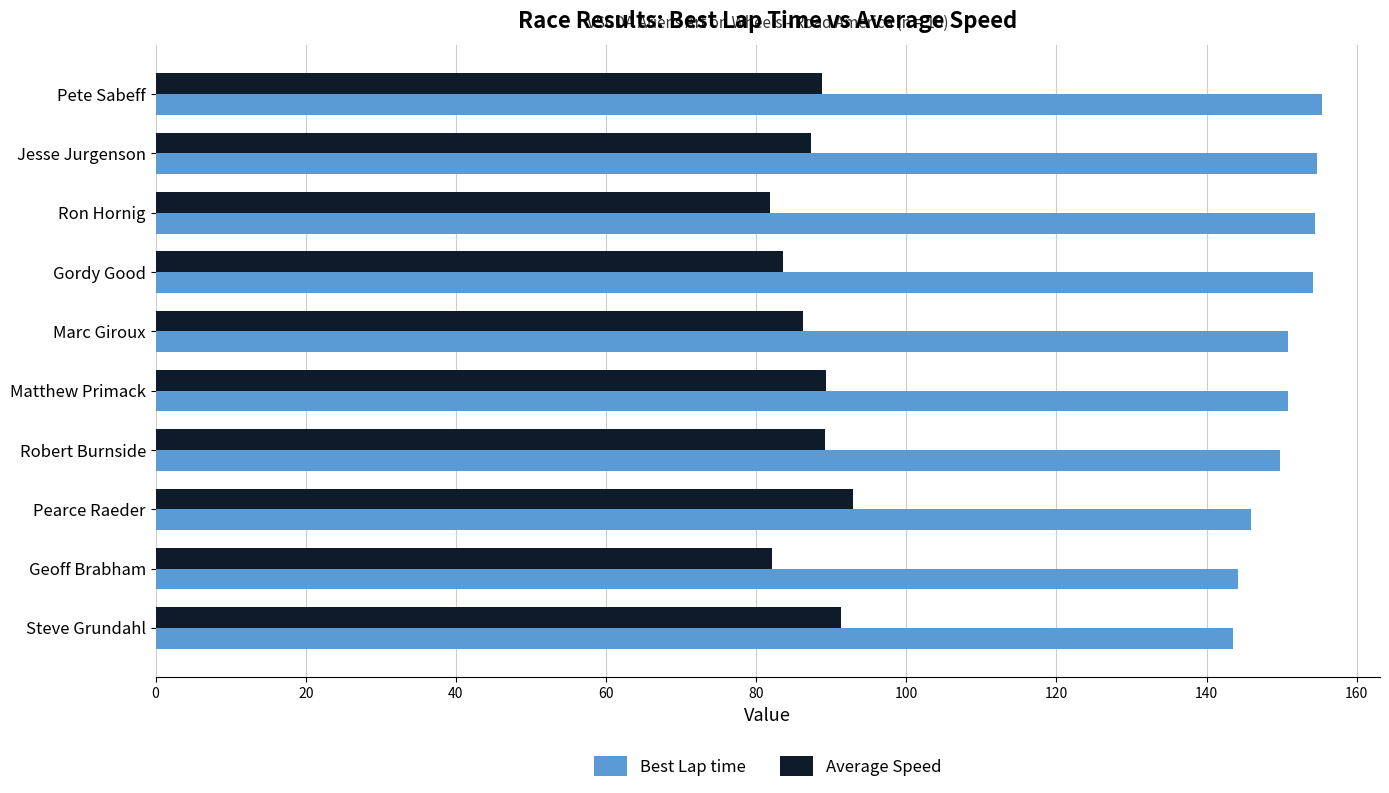

What is the spread (max minus min) of values at Pearce Raeder?

53.0